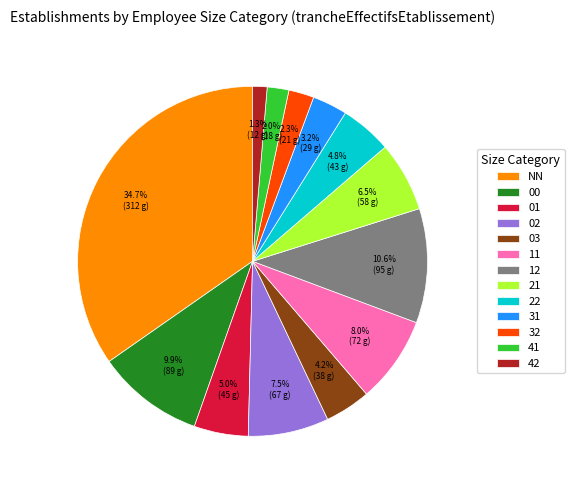

To the nearest percent, what percentage of the pie is 01?

5%